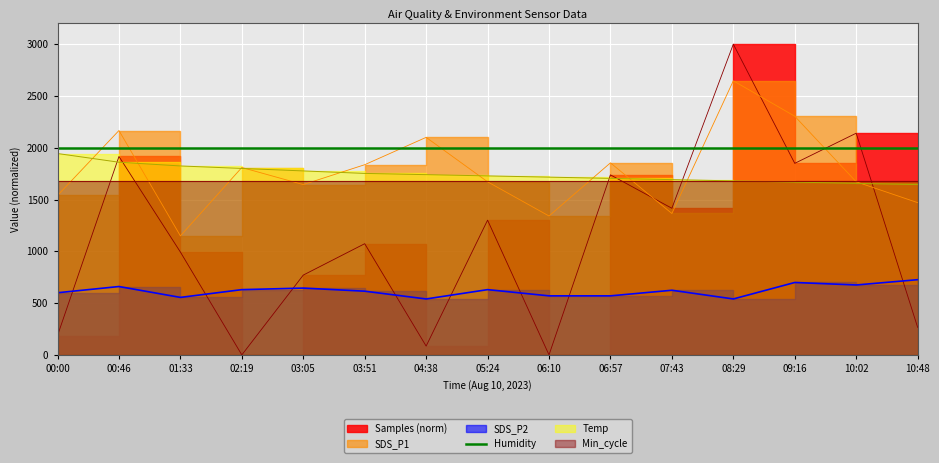

True or false: Samples and Temp cross at least once.

True